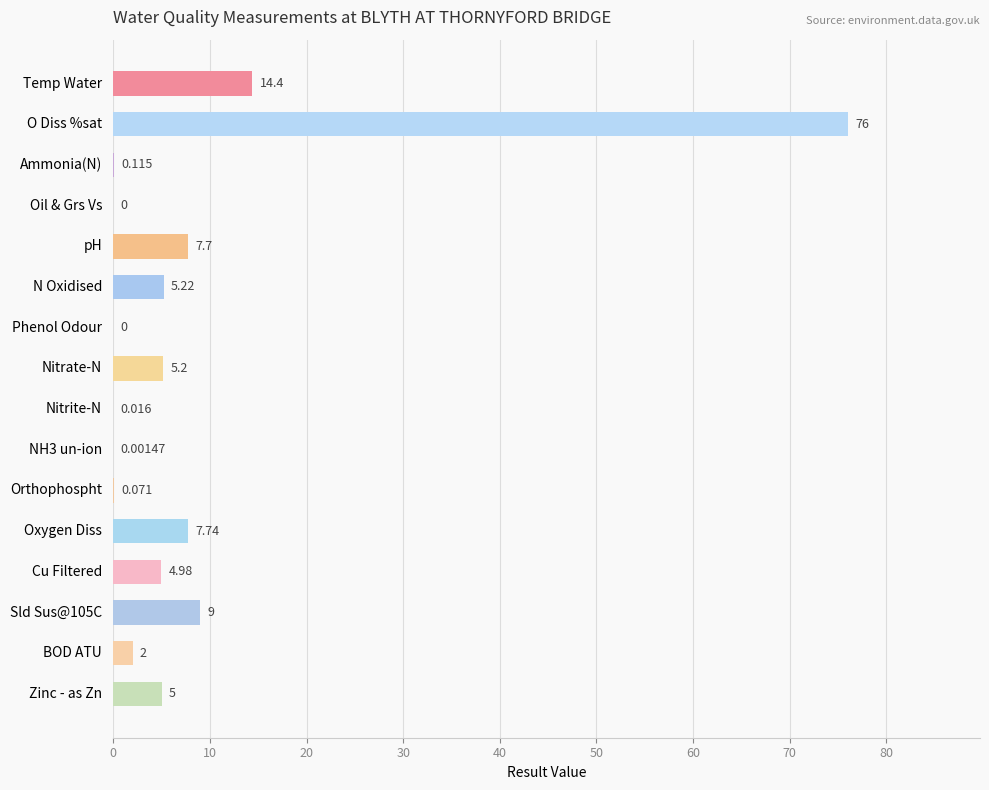

Between N Oxidised and NH3 un-ion, which is larger?

N Oxidised